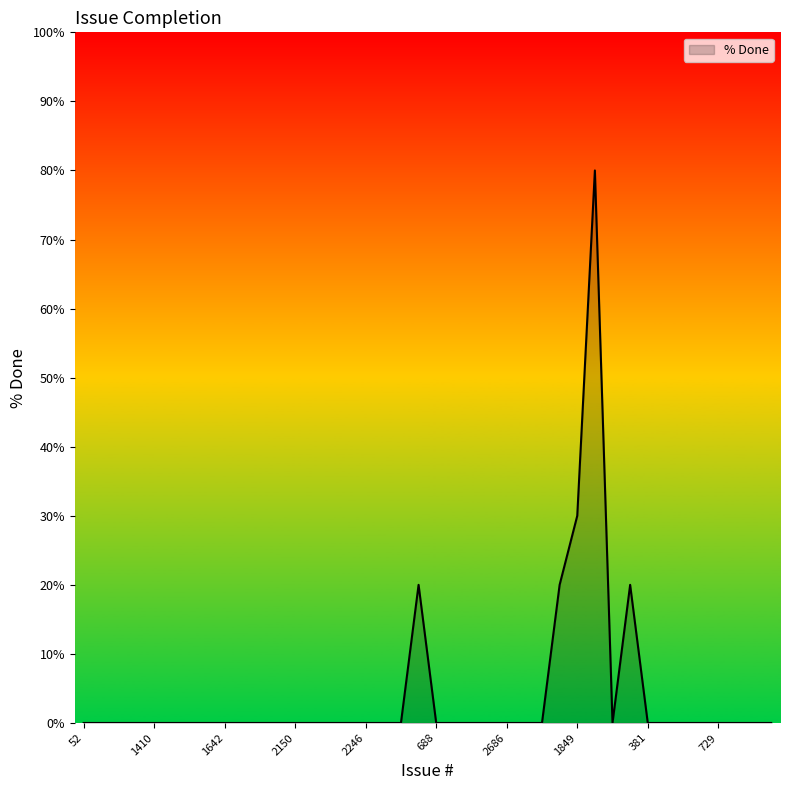

What is the difference between the maximum and minimum values?

80